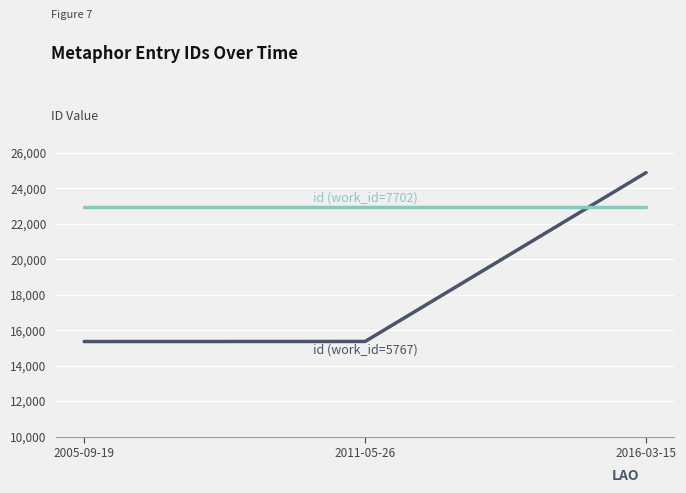

At which category is the sum across all series the highest?

2016-03-15